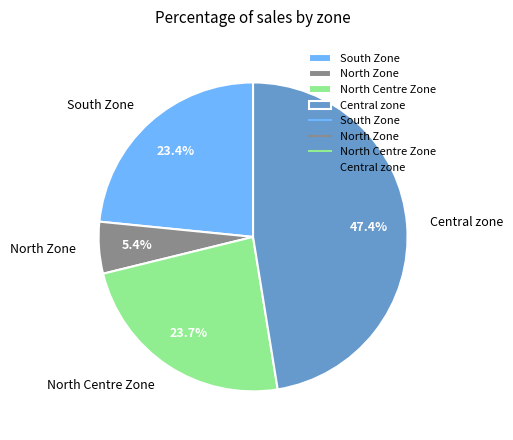

What is the ratio of the value at Central zone to the value at North Centre Zone?

2.0